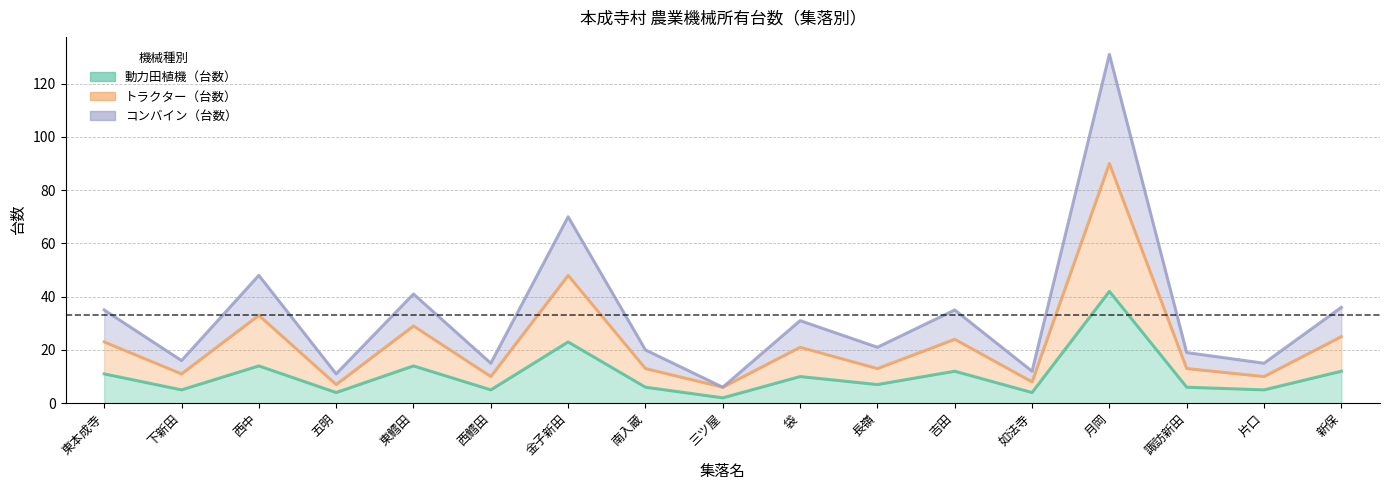

What is the difference between the コンバイン（台数） values at 如法寺 and 新保?

24